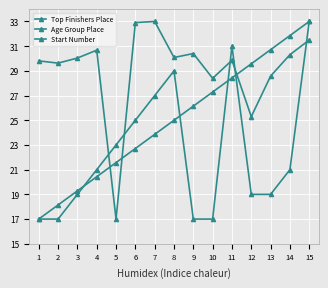

At which label does Top Finishers Place reach its minimum?

1